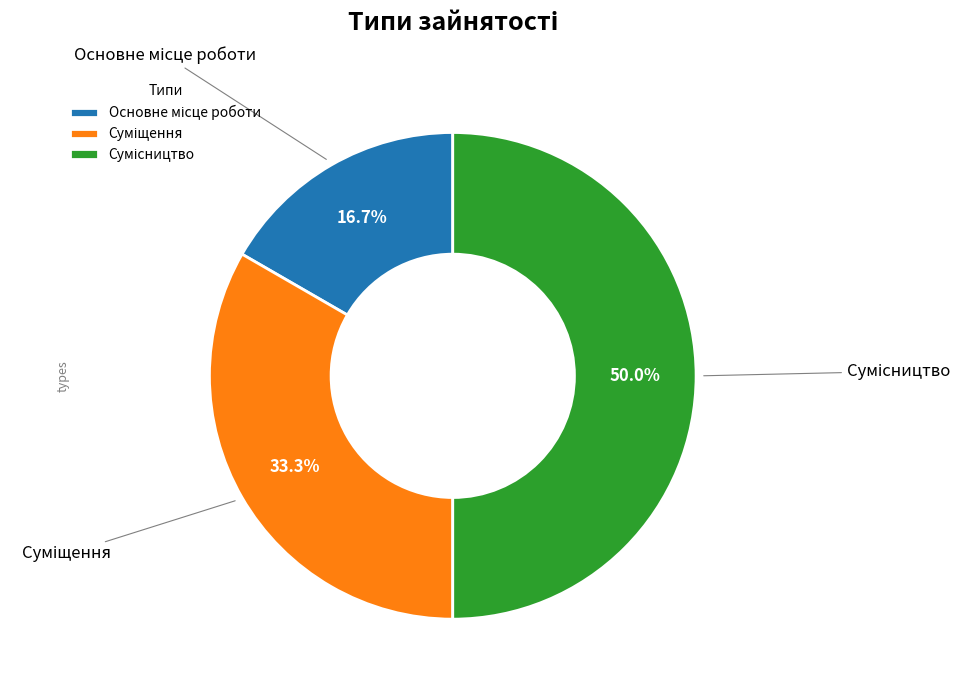

To the nearest percent, what is the average slice percentage?

33%